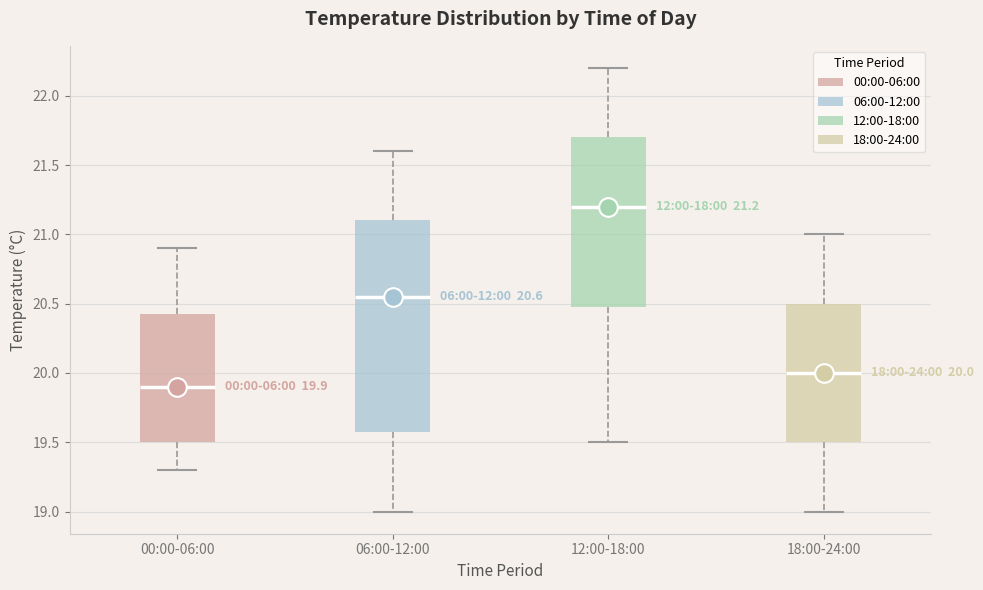

Which box has the lowest median line?

00:00-06:00